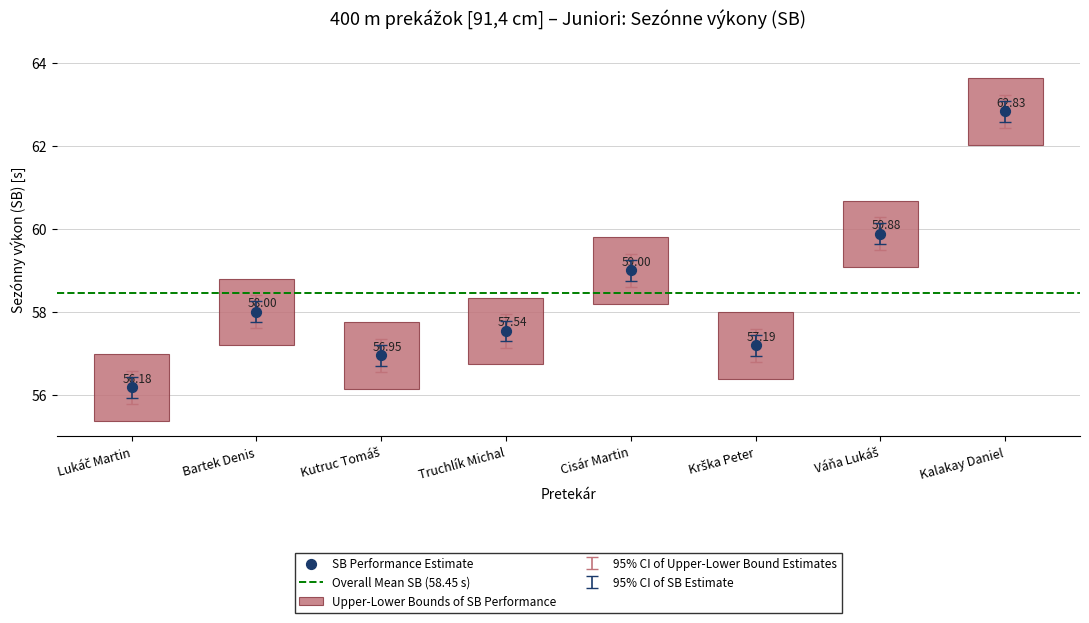

What is the change in value from Bartek Denis to Kutruc Tomáš?

-1.0